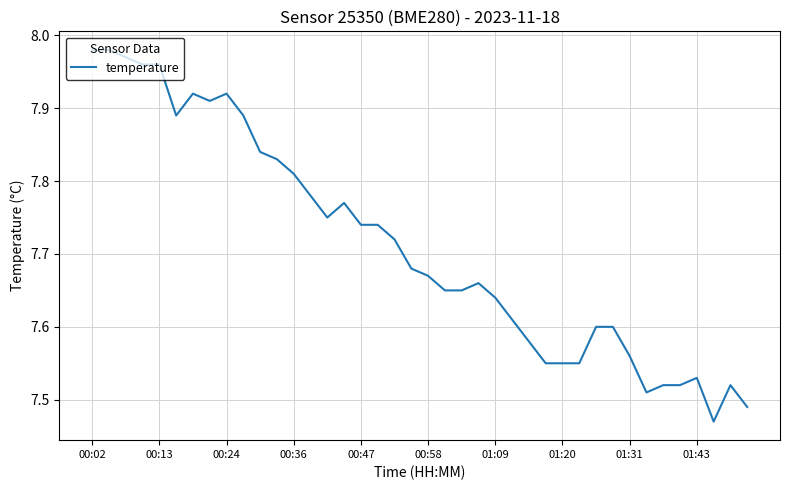

True or false: there are more than 2 points higher than both neighbors.

True